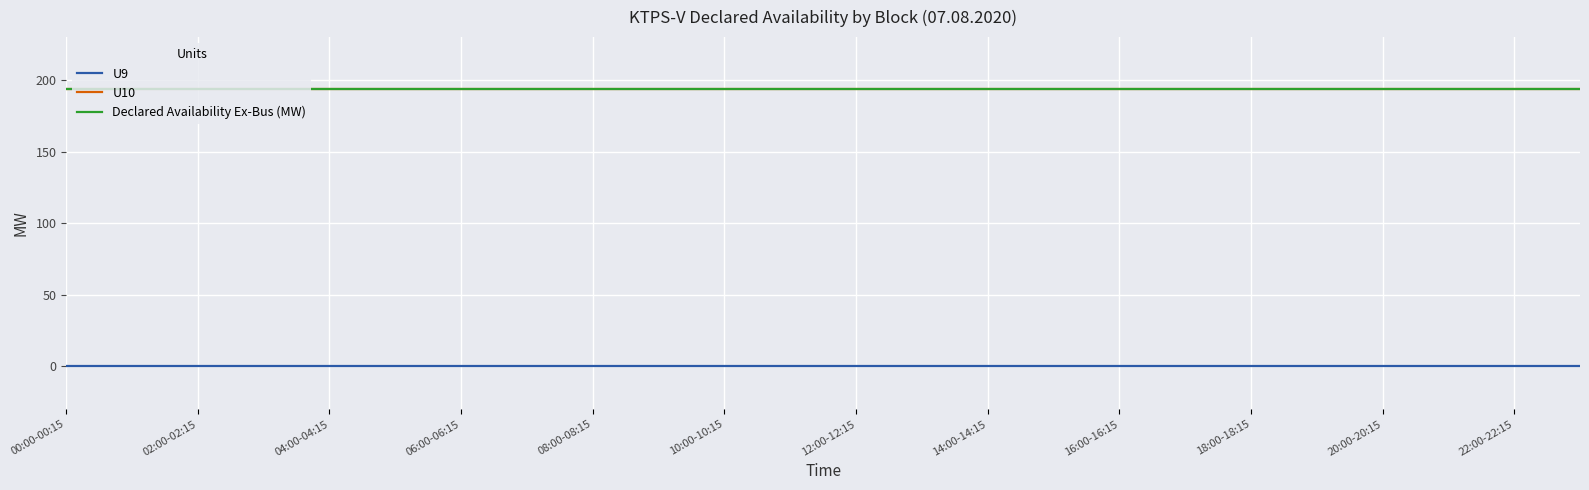

True or false: Declared Availability Ex-Bus (MW) and U9 cross at least once.

False